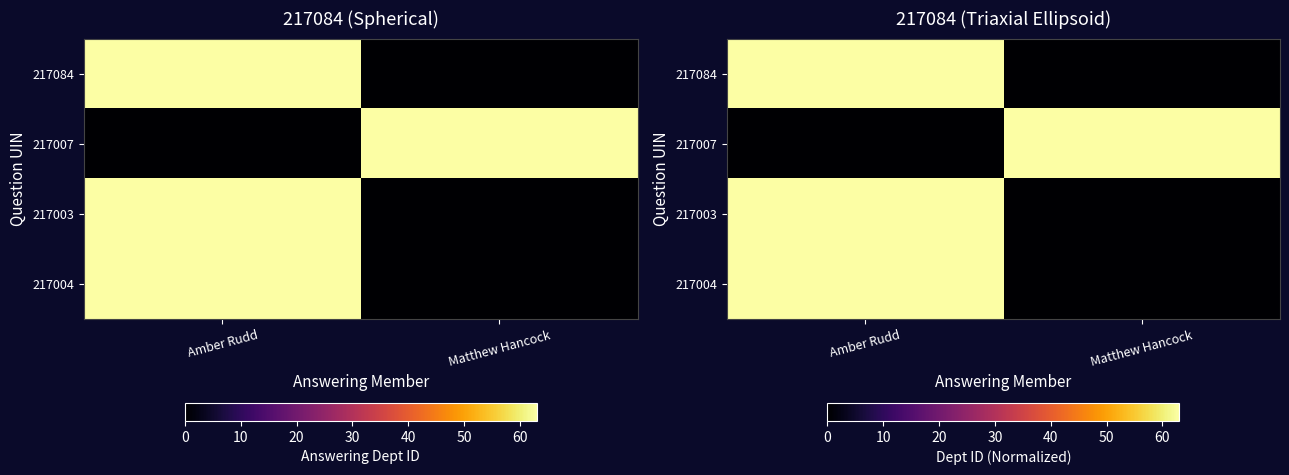

List the labels in order of 217003 value, smallest first.

Matthew Hancock, Amber Rudd